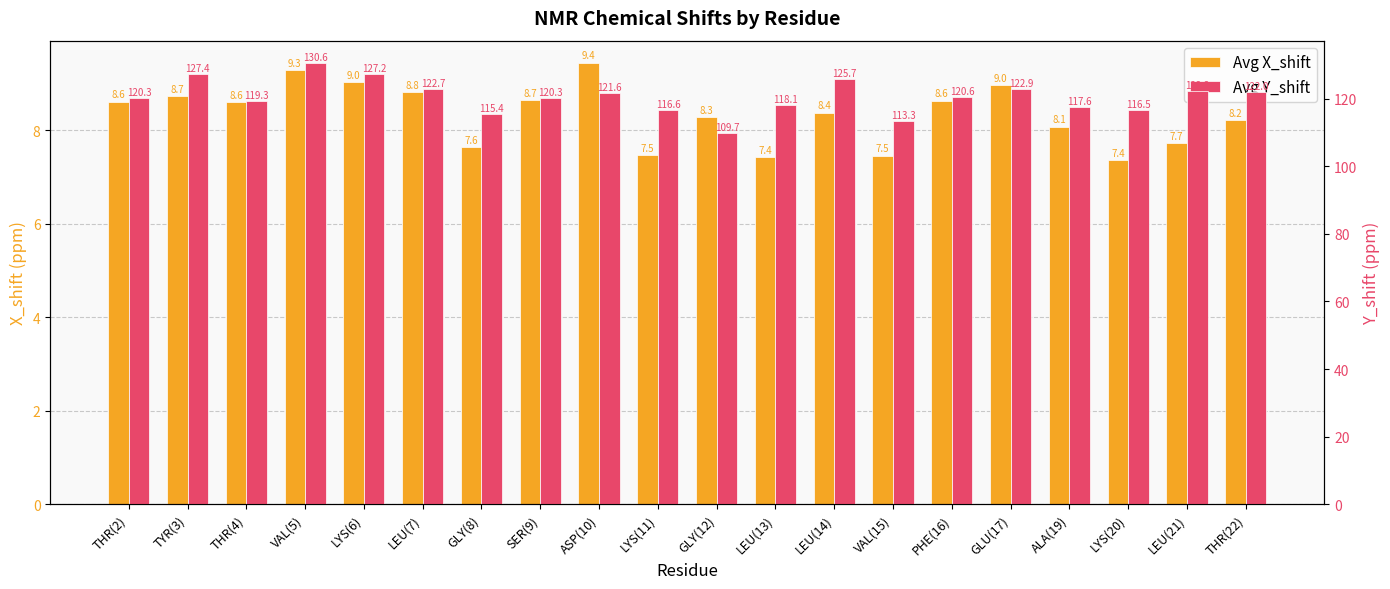

Which series has the largest total across all categories?

Avg Y_shift